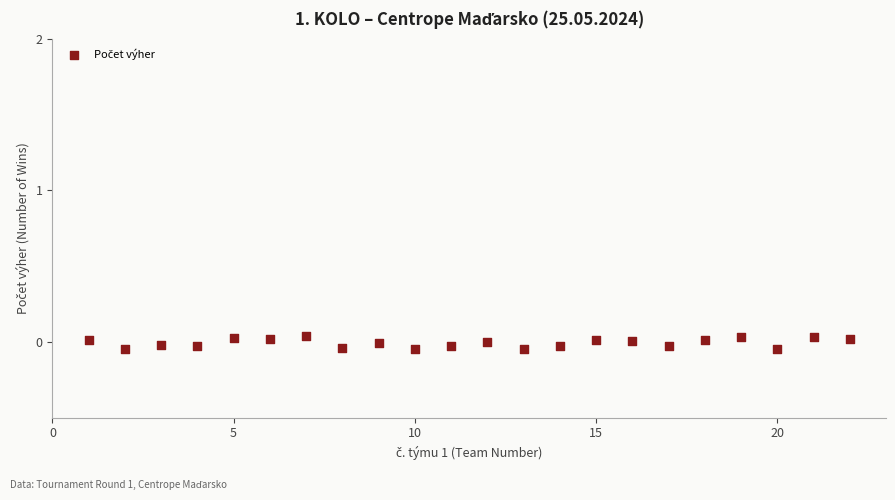

What is the range of X values (max minus min)?

21.0